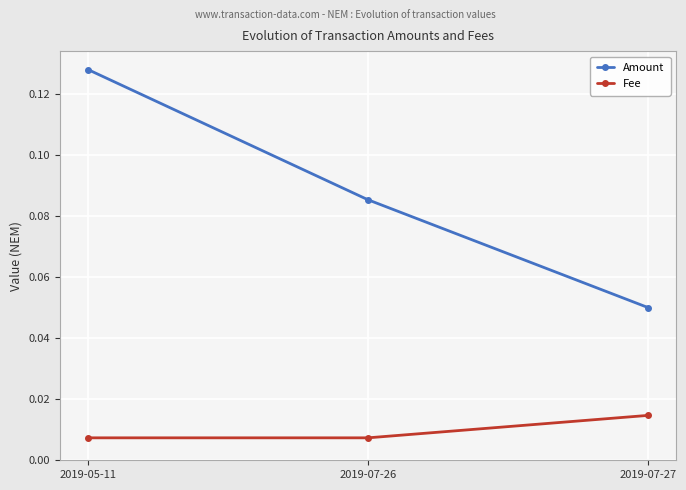

Is the value of Fee at 2019-07-27 greater than the value of Amount at 2019-07-26?

No